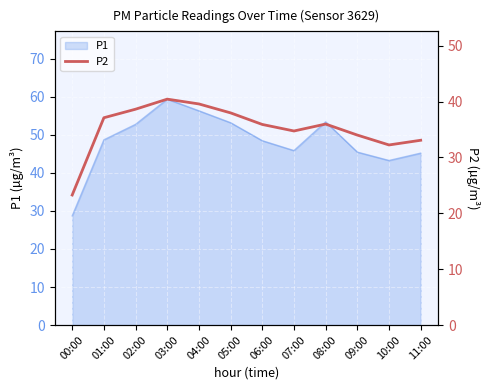

How many categories are shown in the chart?

12